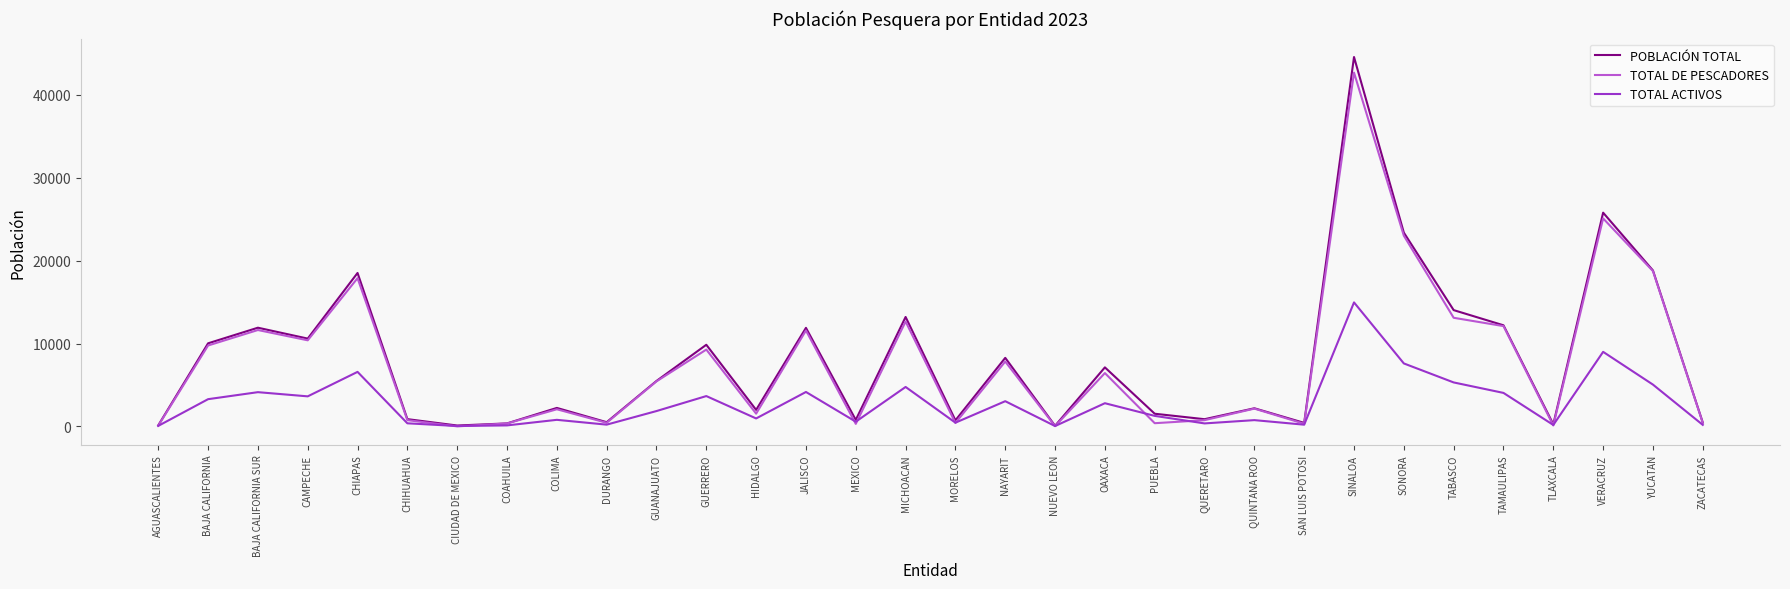

What is the average value of the TOTAL ACTIVOS series?

2832